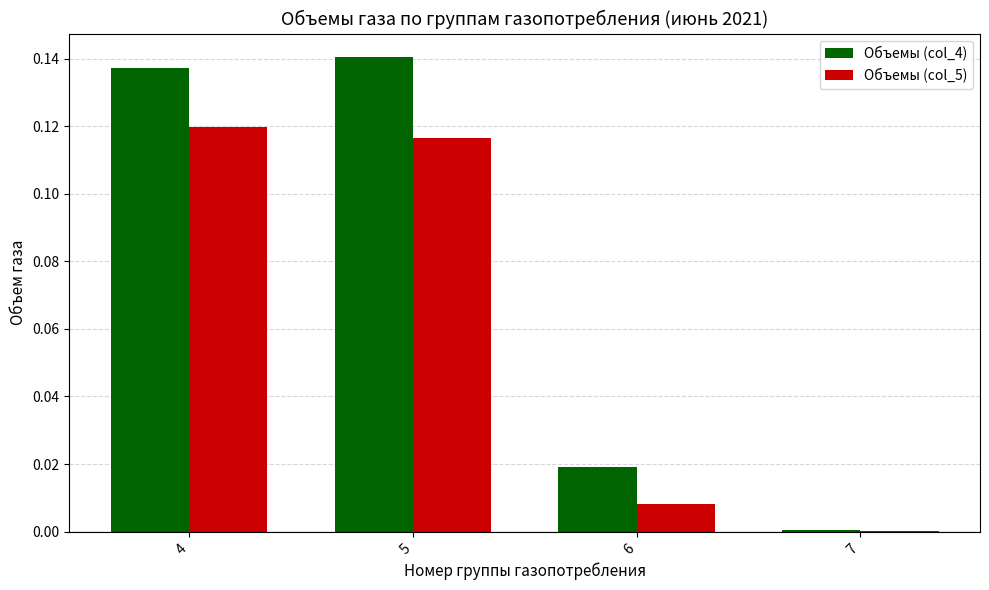

What is the total value across all series at 4?

0.3